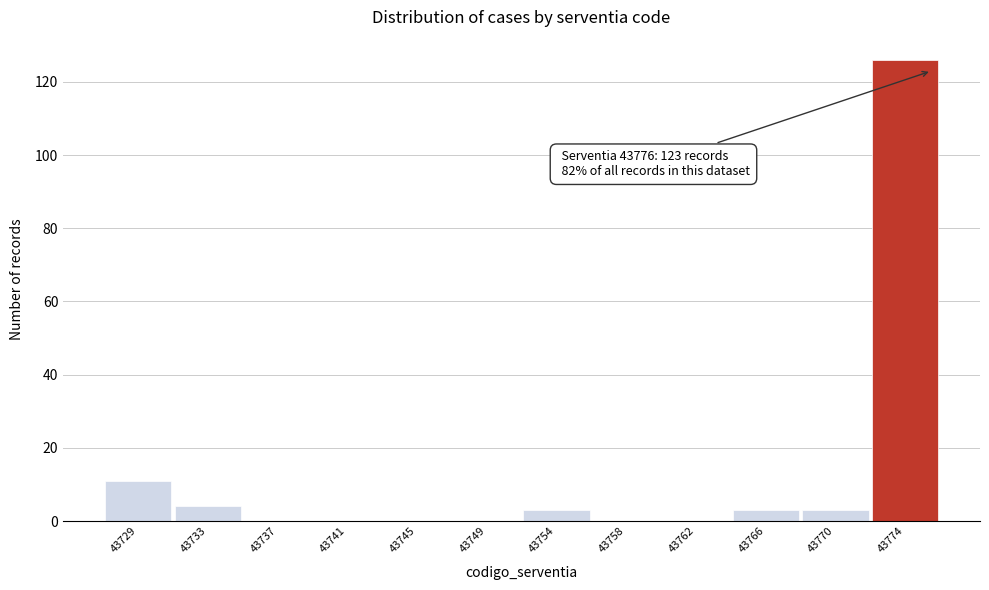

Reading left to right, extract all data points from this chart.

43729=11	43733=4	43737=0	43741=0	43745=0	43749=0	43754=3	43758=0	43762=0	43766=3	43770=3	43774=126